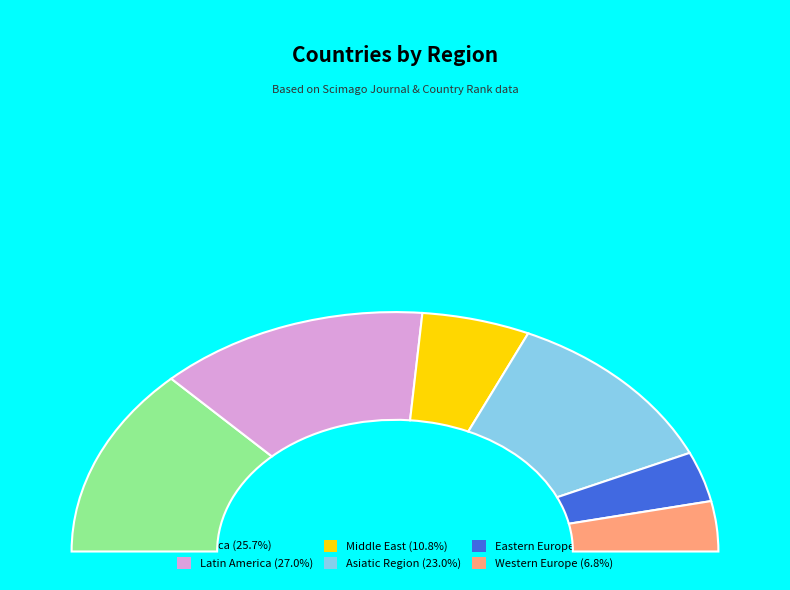

Does Middle East represent more than half of the total?

No